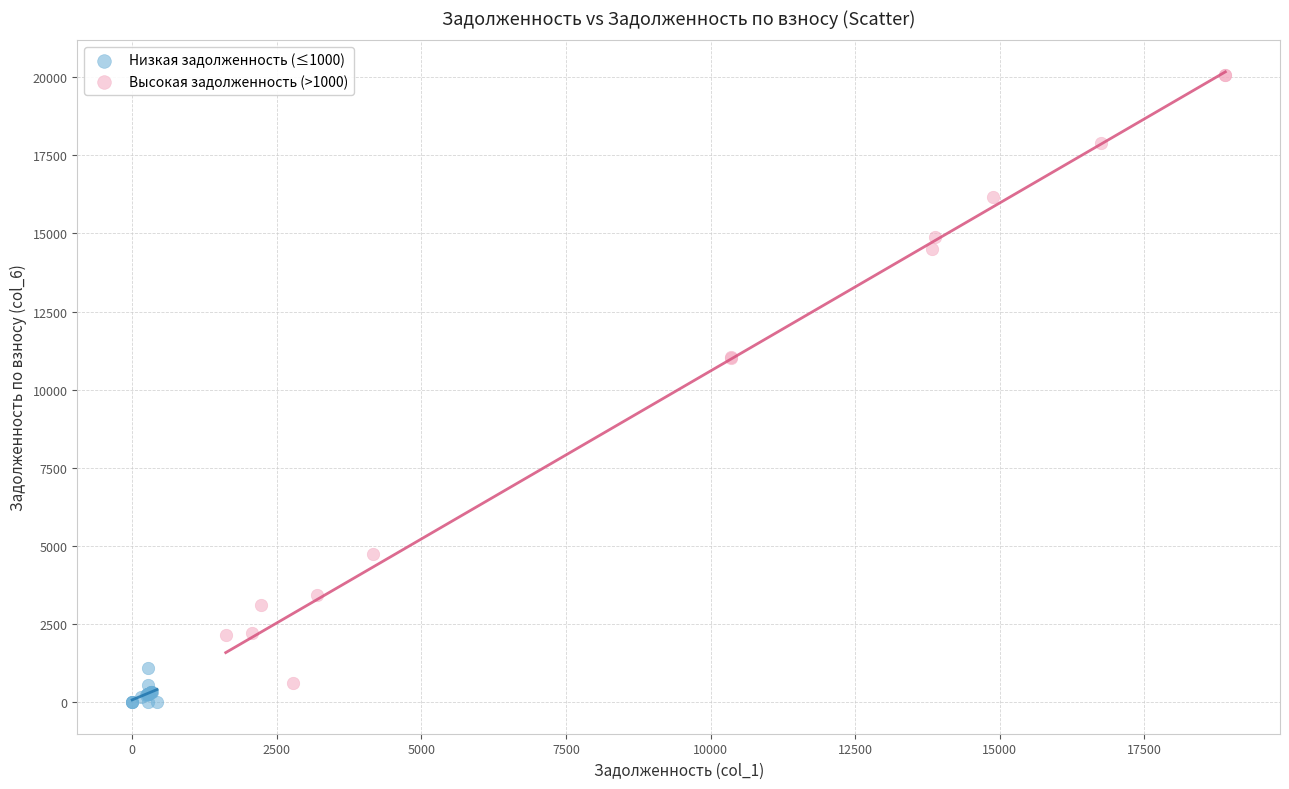

Which series reaches the maximum Y coordinate?

Высокая задолженность (>1000)